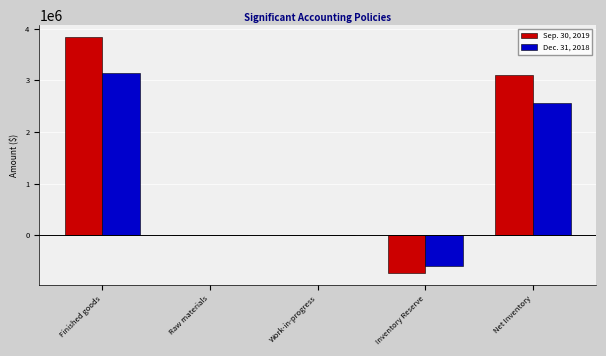

What is the sum of all Sep. 30, 2019 values?

6222018